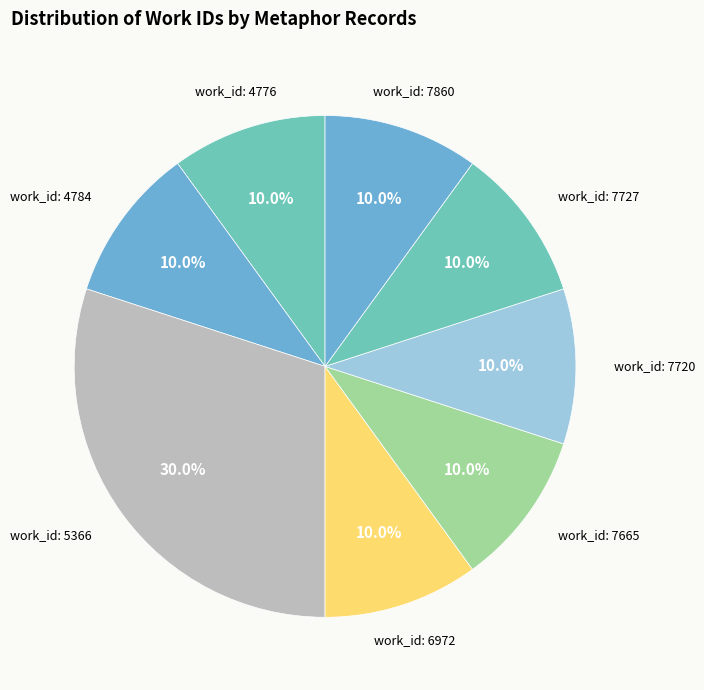

Approximately how many times larger is the value at work_id: 5366 compared to work_id: 4776?

3.0